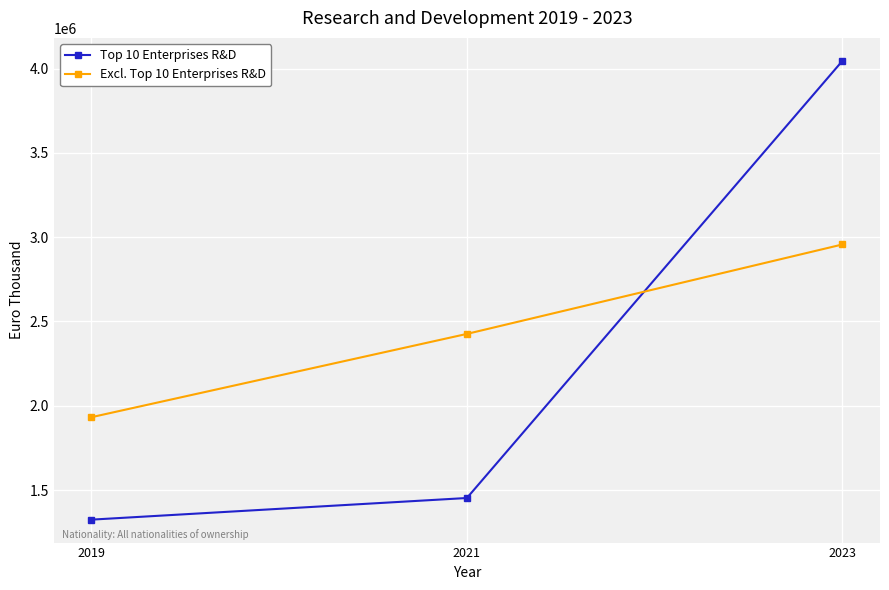

At which category is the sum across all series the highest?

2023